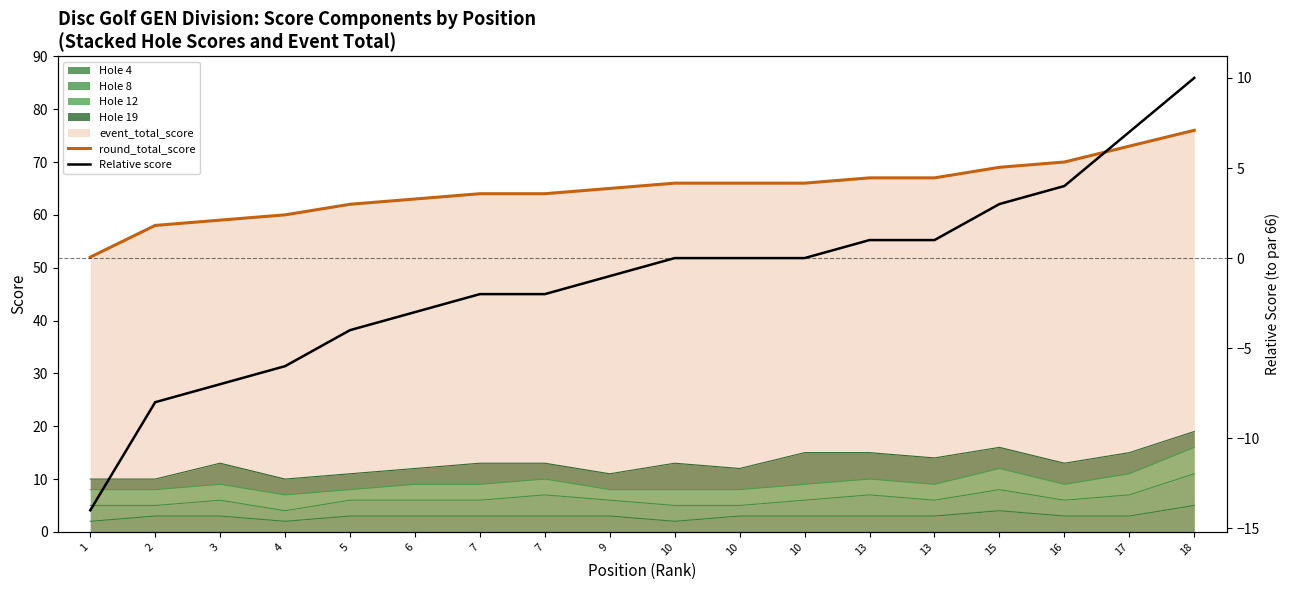

True or false: round_total_score has a value of 42 at 16.

False